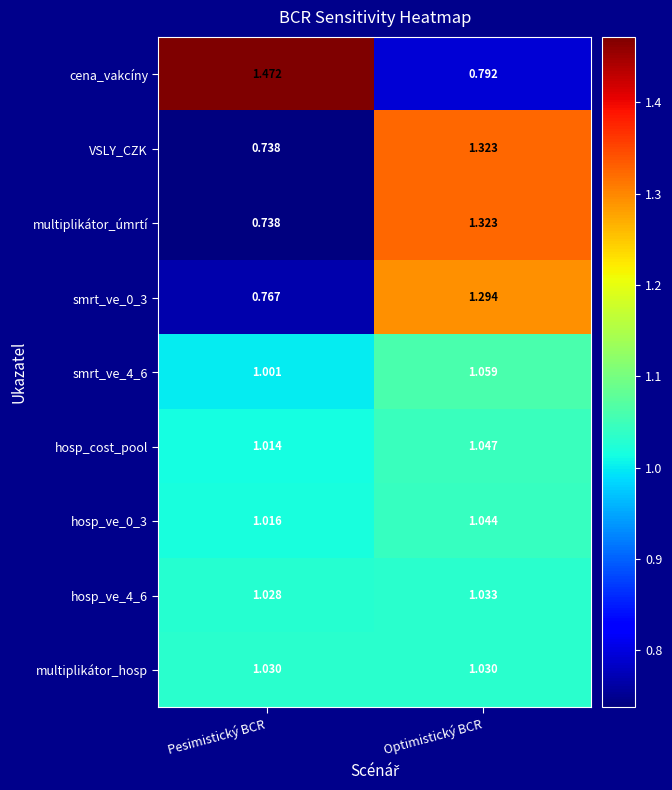

List the labels in order of smrt_ve_0_3 value, smallest first.

Pesimistický BCR, Optimistický BCR